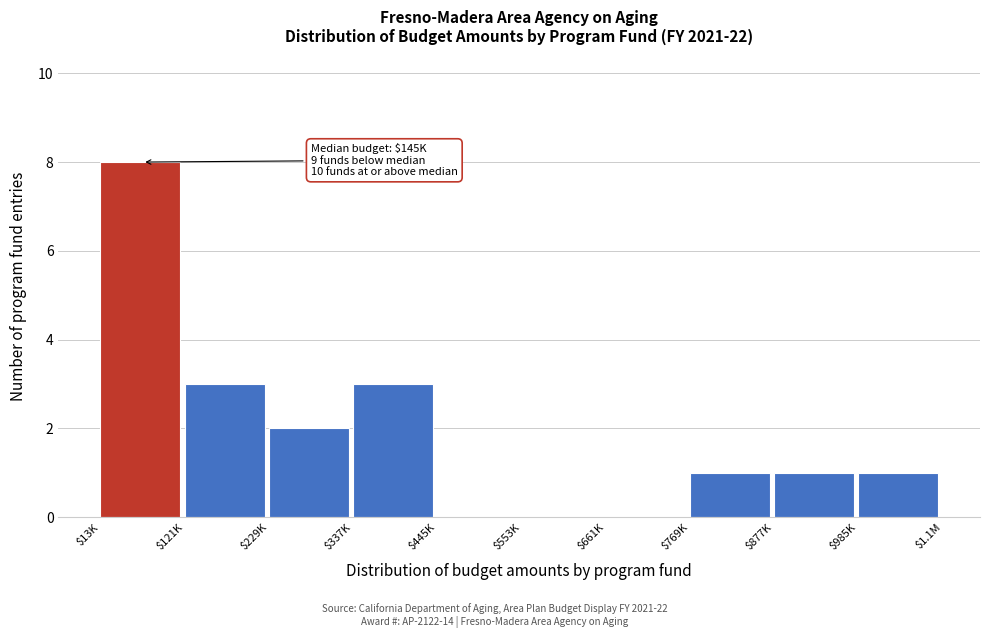

What value does the data have at $13K?

8